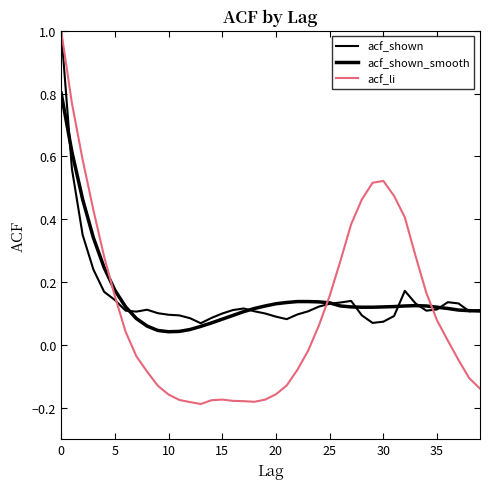

How many lines are shown in the chart?

3